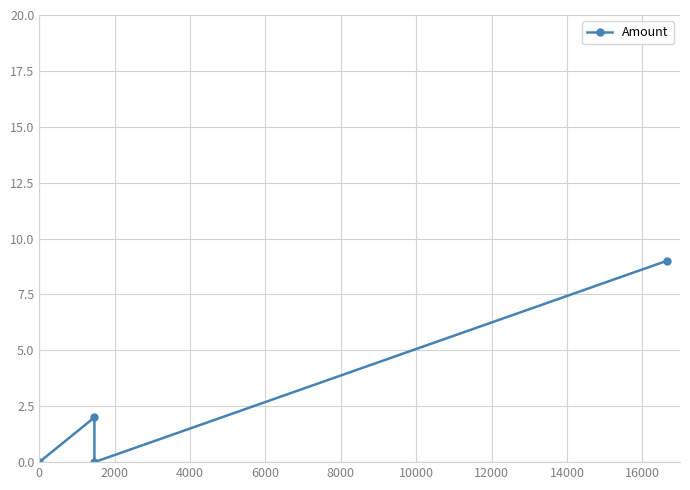

How many values are below 2?

2